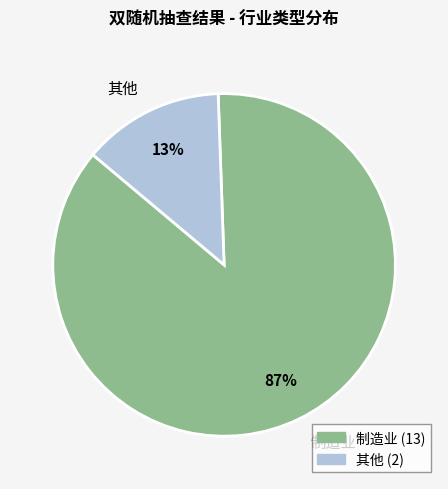

Is it true that 制造业 is 81% of the pie?

False